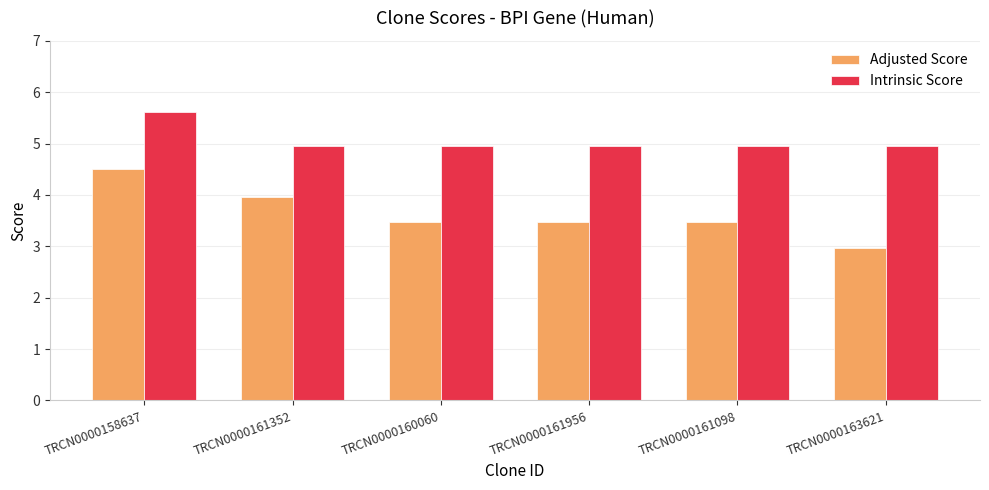

Which series has the largest total across all categories?

Intrinsic Score